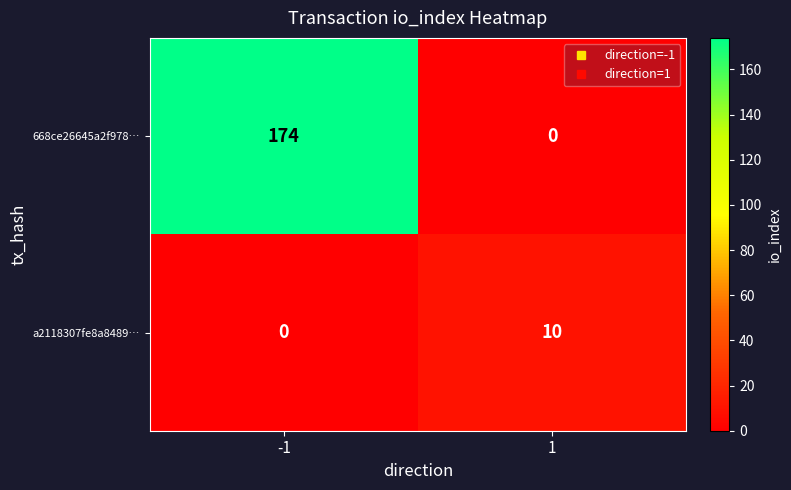

List the series in order of their overall mean, lowest first.

a2118307fe8a8489…, 668ce26645a2f978…